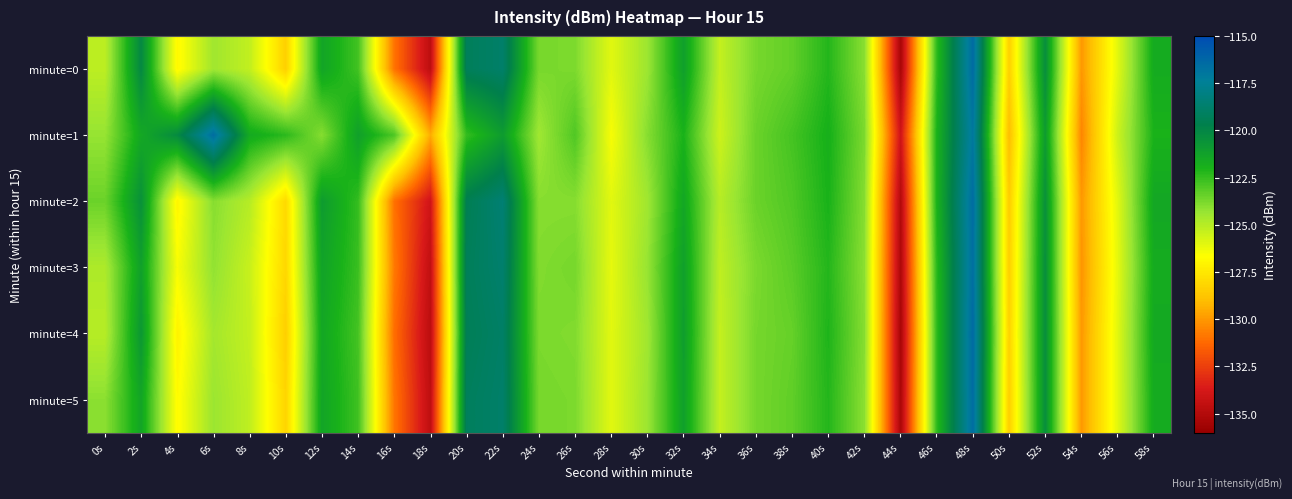

What is the minimum value shown in the chart?

-135.4